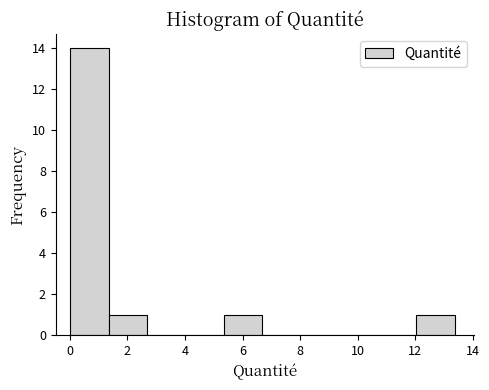

Which range on the x-axis has the tallest bar?

0.0 to 1.4